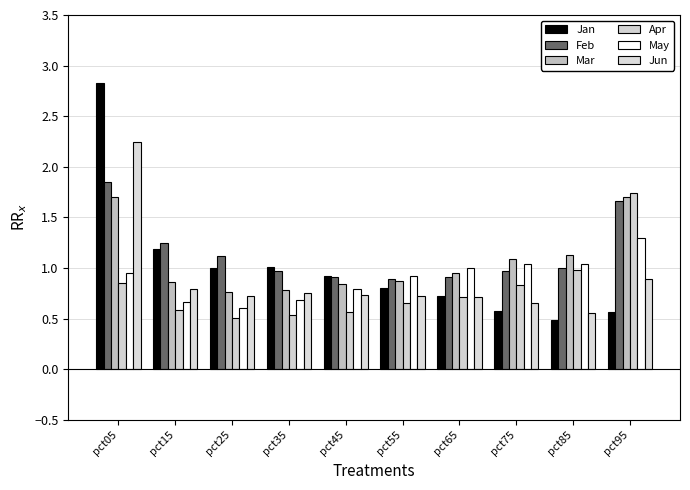

The Feb series shows 1.7 at pct15. True or false?

False